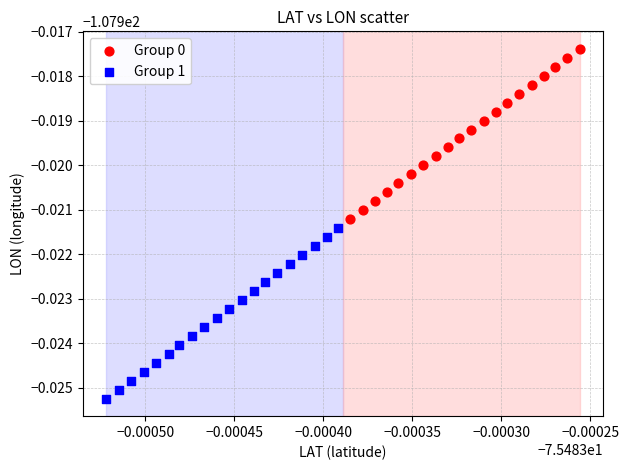

What are all the series names shown in the legend?

Group 0, Group 1